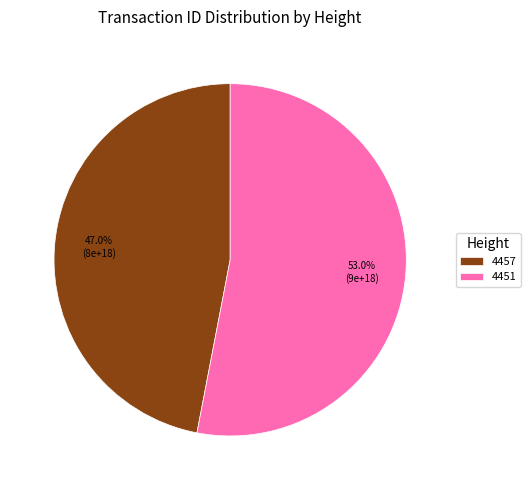

Is there a majority slice in this chart?

Yes